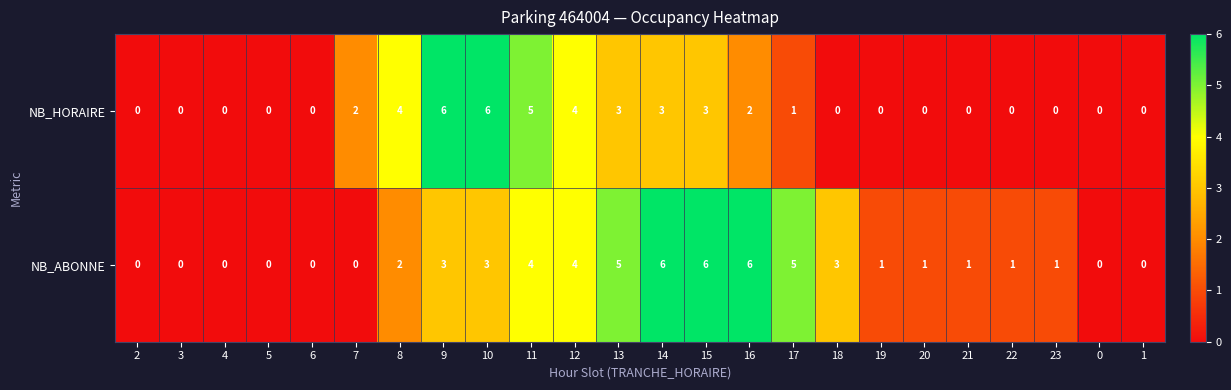

True or false: NB_HORAIRE has a value of 7 at 12.

False